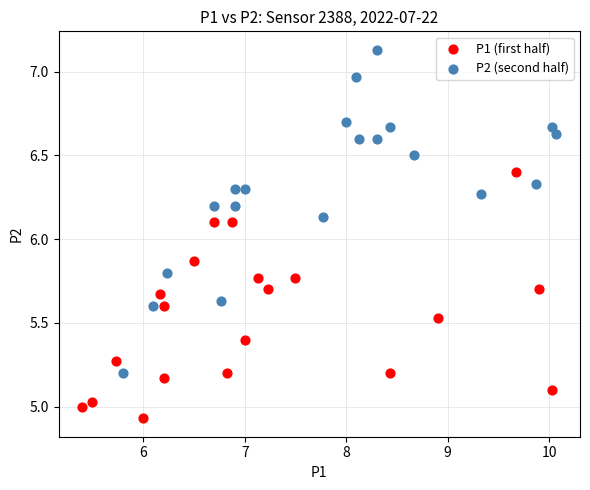

Which series reaches the minimum Y coordinate?

P1 (first half)